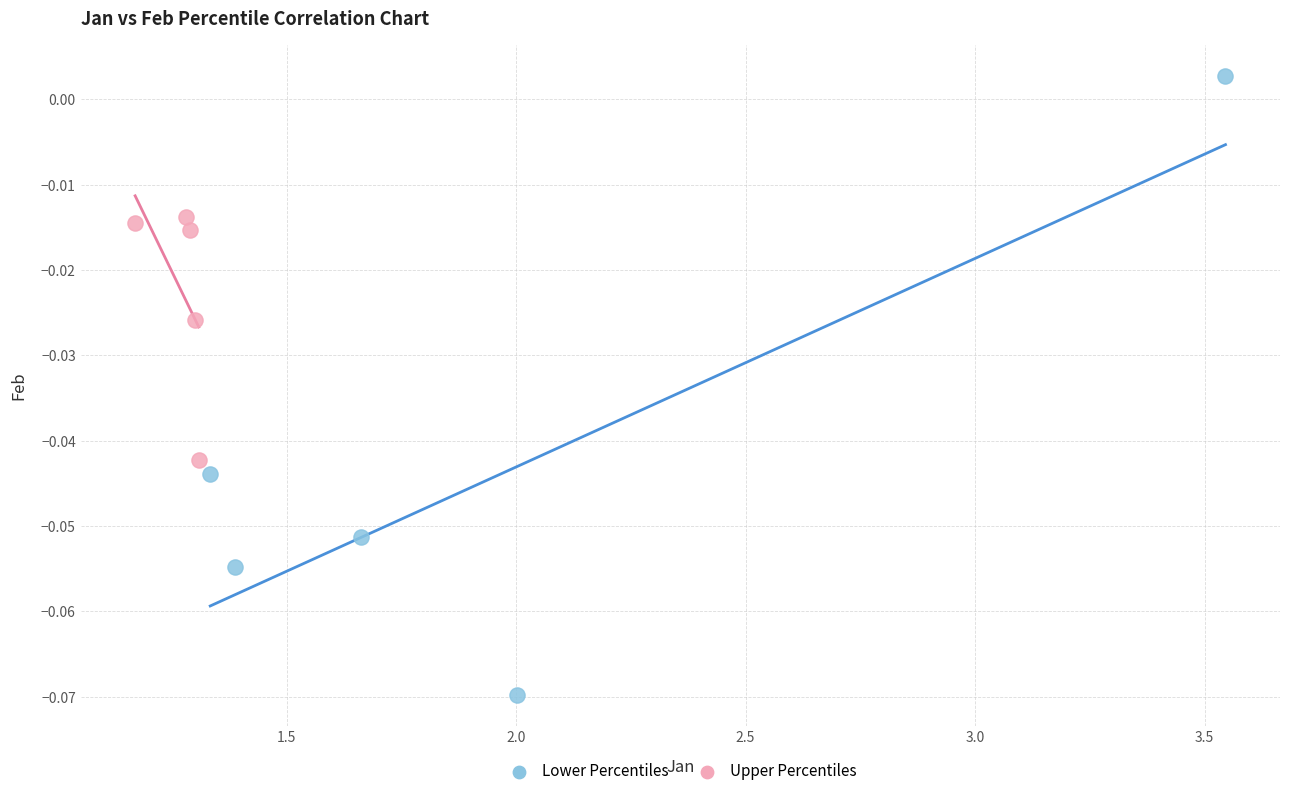

Which series reaches the minimum Y coordinate?

Lower Percentiles